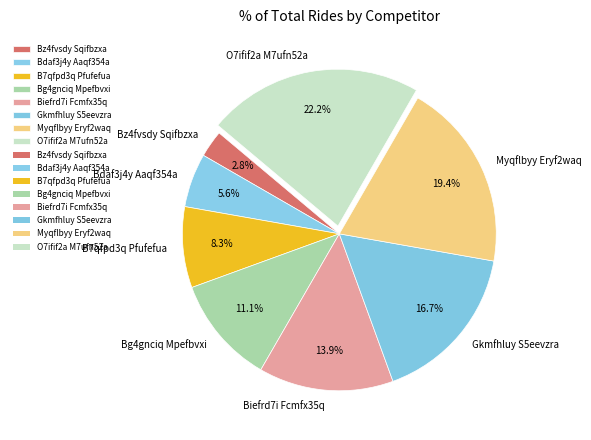

Does any single category account for the majority?

No